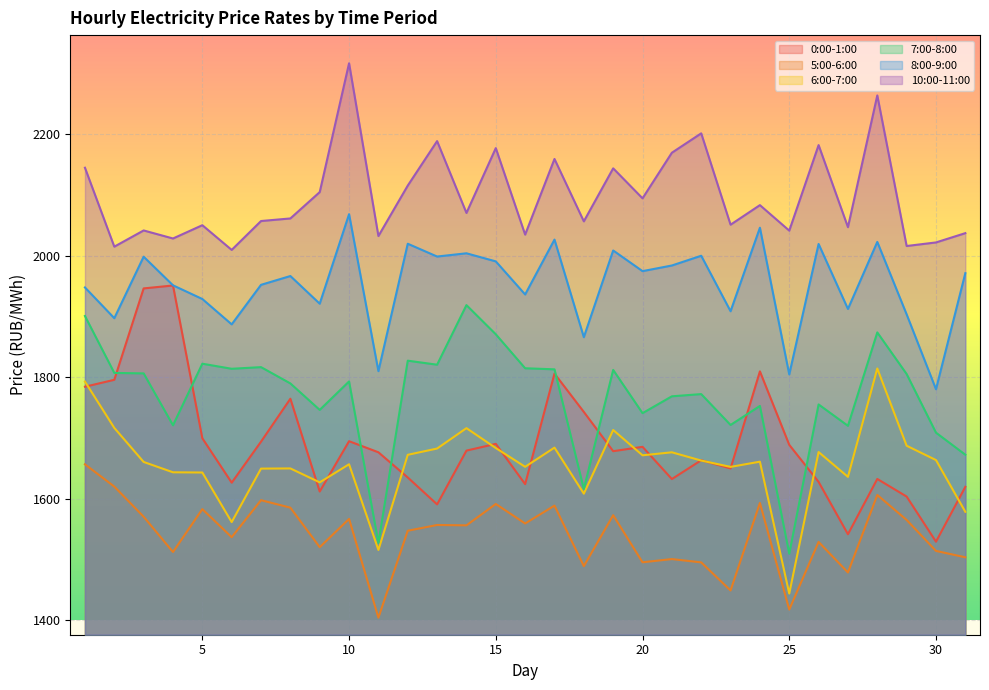

Reading left to right, what are all the values shown in this chart?

0:00-1:00: 1784.5	1795.9	1946.4	1951.2	1699.7	1626.6	1694.1	1764.8	1612.1	1694.9	1676.6	1635.2	1590.9	1679.4	1690.5	1624.2	1806.2	1743.0	1678.4	1685.6	1632.6	1663.5	1650.1	1809.8	1688.9	1627.9	1541.8	1632.7	1603.7	1529.5	1619.8
5:00-6:00: 1656.8	1620.2	1570.6	1512.5	1583.1	1536.9	1597.8	1585.5	1520.5	1566.9	1404.4	1547.5	1557.0	1556.4	1591.6	1559.4	1588.8	1489.2	1573.1	1495.6	1500.9	1495.4	1449.2	1593.2	1417.8	1529.1	1478.8	1606.4	1565.2	1514.3	1503.8
6:00-7:00: 1793.0	1716.8	1660.7	1643.7	1643.3	1561.7	1649.7	1650.0	1627.1	1656.9	1515.9	1672.5	1682.8	1716.3	1683.6	1652.7	1684.3	1608.5	1713.3	1671.7	1676.6	1663.0	1652.6	1661.2	1444.1	1677.0	1636.2	1814.6	1687.4	1663.8	1578.7
7:00-8:00: 1901.0	1807.3	1806.5	1721.1	1822.4	1814.1	1816.8	1790.0	1746.4	1793.2	1527.4	1827.4	1820.8	1918.8	1870.9	1814.9	1813.2	1616.3	1812.2	1741.0	1768.8	1772.4	1721.6	1752.9	1509.8	1755.4	1720.2	1873.9	1805.4	1708.9	1672.6
8:00-9:00: 1947.9	1897.3	1998.5	1951.5	1928.9	1887.2	1952.3	1966.7	1921.2	2068.5	1810.2	2019.9	1998.8	2004.2	1990.8	1936.4	2026.7	1866.0	2008.8	1974.8	1984.1	2000.1	1908.8	2046.2	1804.8	2019.5	1912.5	2022.9	1903.7	1780.4	1971.4
10:00-11:00: 2145.0	2015.1	2041.8	2028.5	2050.4	2009.7	2057.3	2061.5	2104.9	2316.9	2032.6	2115.6	2188.8	2070.6	2177.3	2034.9	2159.4	2056.7	2144.0	2094.7	2169.7	2201.6	2051.2	2083.4	2041.5	2182.2	2047.2	2264.0	2016.2	2022.0	2037.3